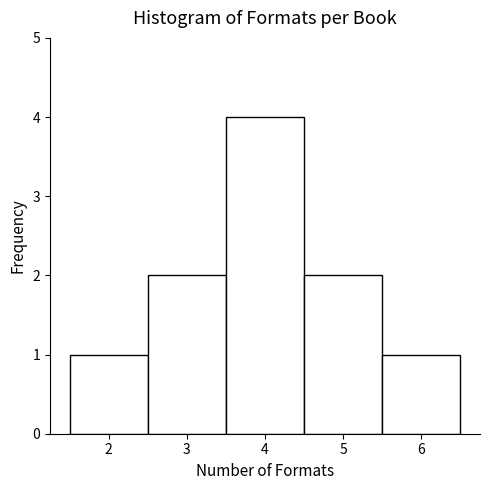

What is the height of the bar covering 3.5 to 4.5 on the x-axis? The values are not printed on the chart, so give them approximately, as read against the axis.

4